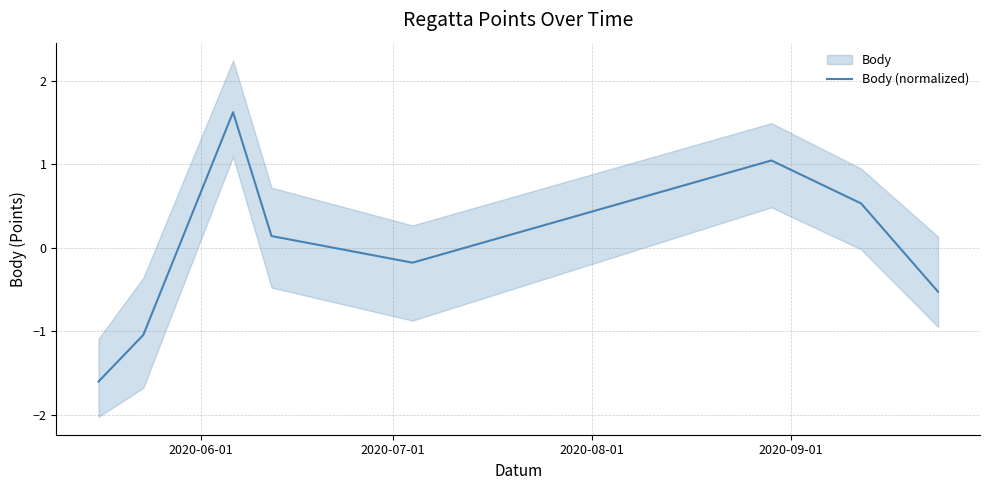

What is the difference between the second highest and minimum values?

2.6